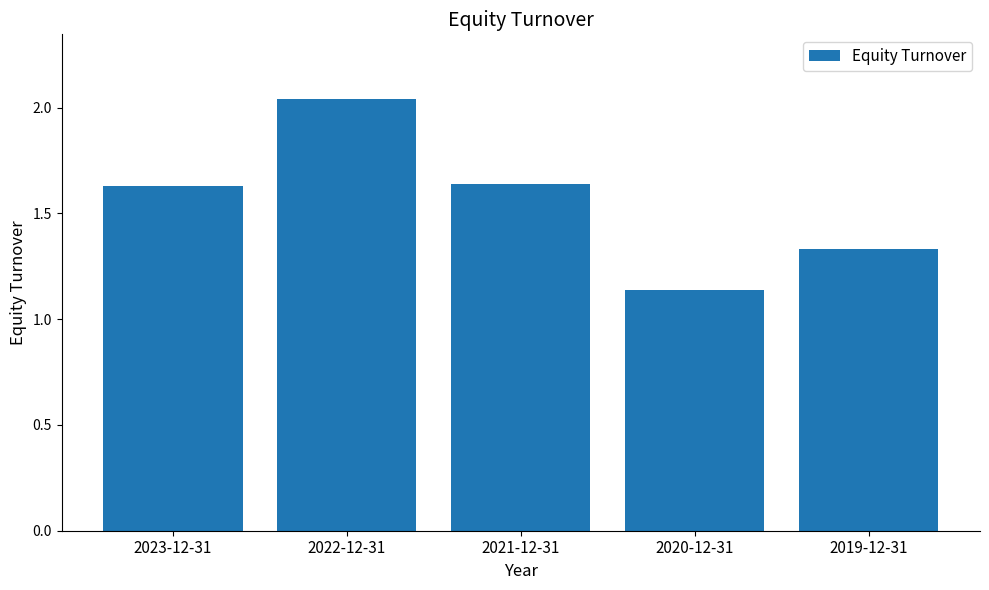

What position from the right is 2022-12-31?

4